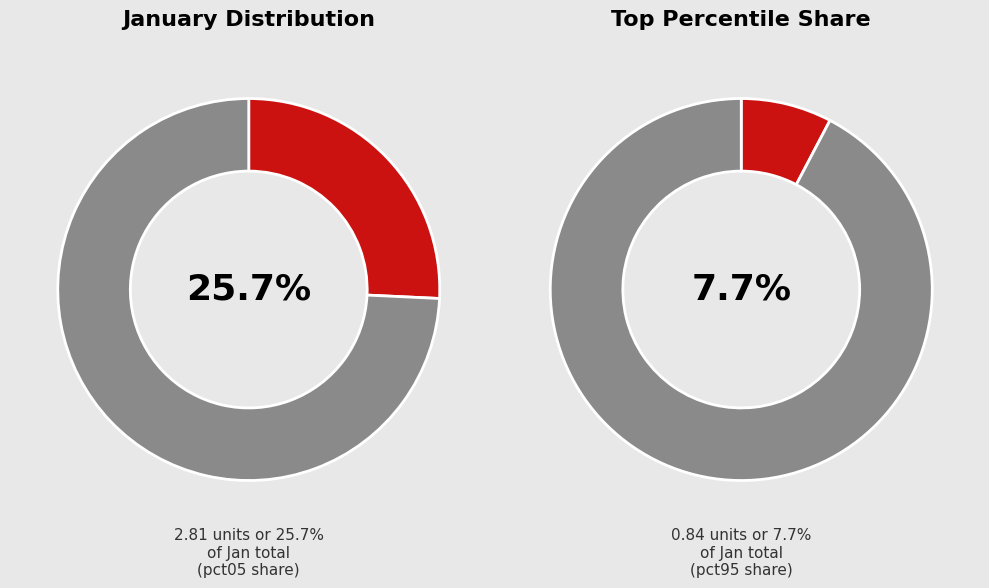

How much of the chart is everything except pct05?

74.3%